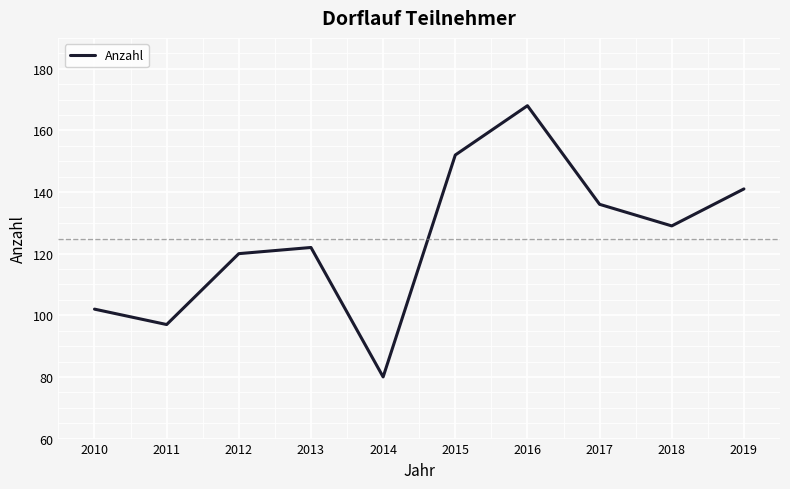

Where is the first local maximum?

2013